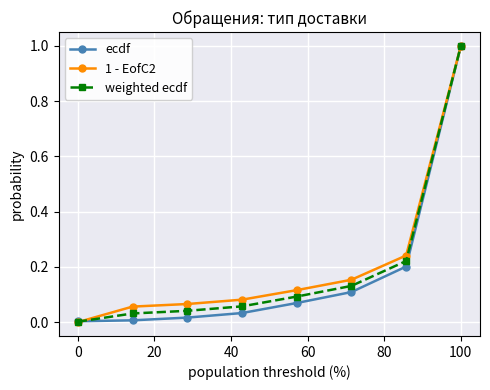

True or false: weighted ecdf has more than 1 interior local peaks.

False